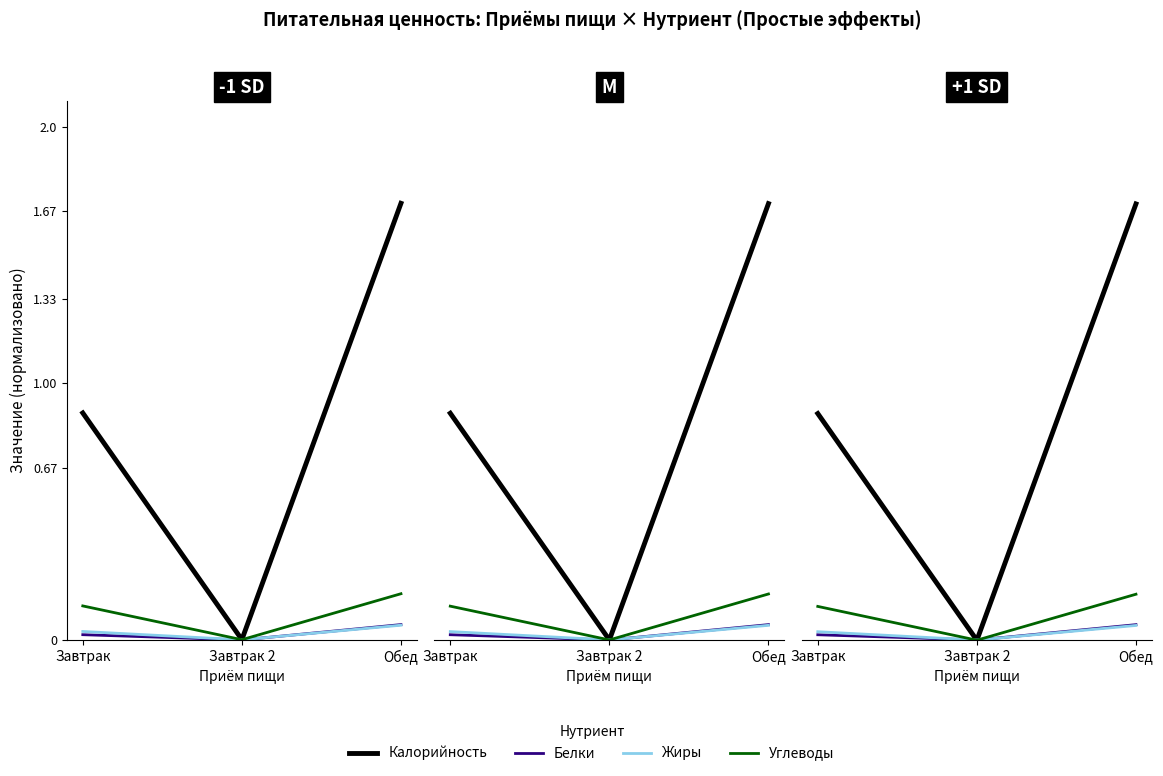

Is it true that Углеводы equals 0.2 at Обед?

True